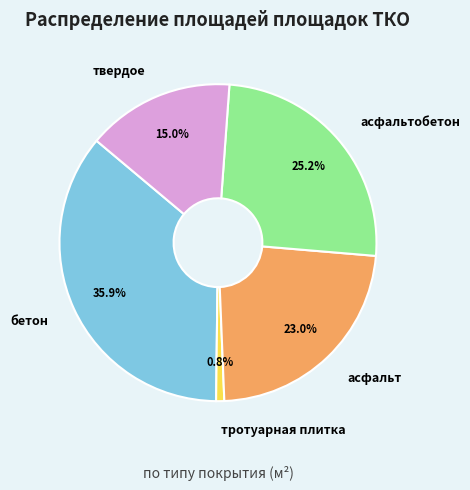

To the nearest percent, what portion does асфальтобетон represent?

25%